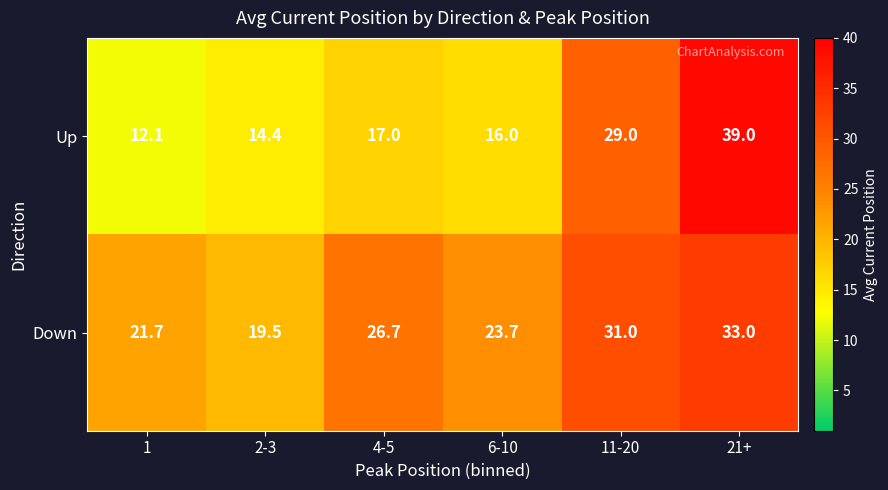

What value does the Up series have at 21+?

39.0